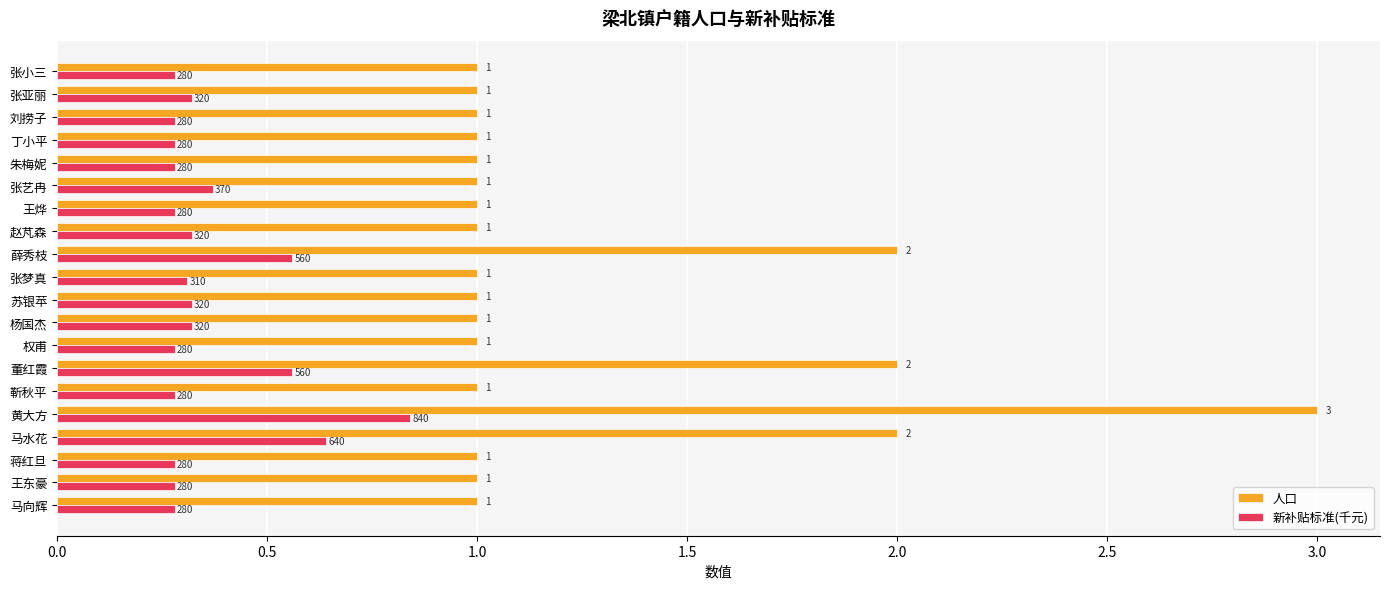

Which label corresponds to the largest value in the chart?

黄大方